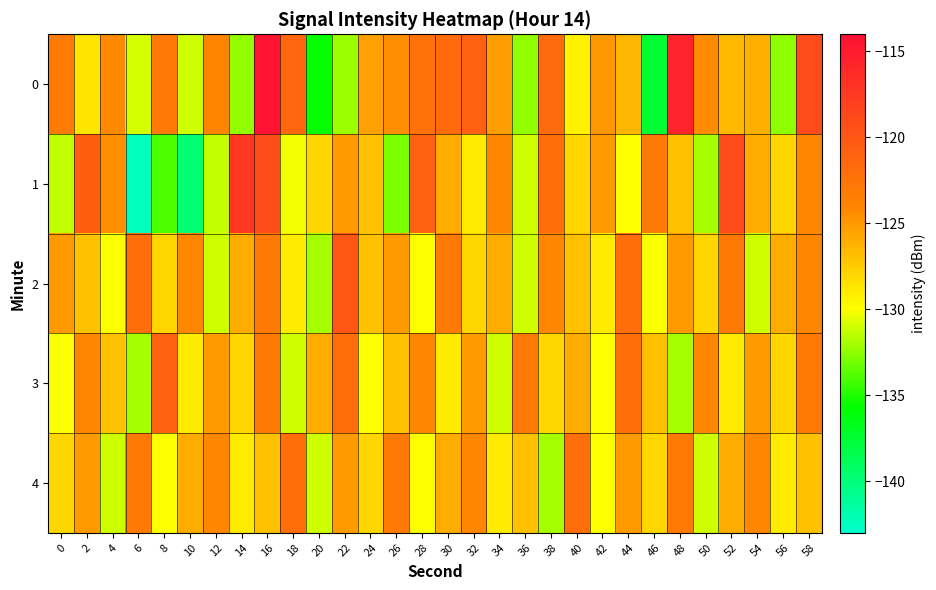

Reading left to right, transcribe all the data shown in this chart.

0: 0=-123.1	2=-128.7	4=-124.3	6=-130.9	8=-122.9	10=-131.0	12=-124.0	14=-132.4	16=-114.2	18=-121.4	20=-135.6	22=-132.2	24=-125.4	26=-124.5	28=-122.3	30=-121.8	32=-120.8	34=-125.3	36=-132.4	38=-121.8	40=-129.3	42=-125.0	44=-126.4	46=-137.5	48=-115.7	50=-124.4	52=-126.6	54=-126.1	56=-132.6	58=-119.0
1: 0=-131.4	2=-120.7	4=-124.4	6=-142.4	8=-134.0	10=-139.7	12=-131.3	14=-117.5	16=-119.2	18=-130.3	20=-128.0	22=-125.0	24=-127.0	26=-133.0	28=-121.0	30=-126.0	32=-129.0	34=-124.0	36=-131.0	38=-122.0	40=-128.0	42=-125.0	44=-130.0	46=-123.0	48=-127.0	50=-132.0	52=-119.0	54=-126.0	56=-128.0	58=-124.0
2: 0=-125.0	2=-127.0	4=-130.0	6=-122.0	8=-128.0	10=-124.0	12=-131.0	14=-126.0	16=-123.0	18=-129.0	20=-132.0	22=-120.0	24=-127.0	26=-125.0	28=-130.0	30=-123.0	32=-128.0	34=-126.0	36=-131.0	38=-124.0	40=-127.0	42=-129.0	44=-122.0	46=-130.0	48=-125.0	50=-128.0	52=-123.0	54=-131.0	56=-126.0	58=-124.0
3: 0=-130.0	2=-124.0	4=-127.0	6=-132.0	8=-121.0	10=-129.0	12=-125.0	14=-128.0	16=-123.0	18=-131.0	20=-126.0	22=-122.0	24=-130.0	26=-127.0	28=-124.0	30=-129.0	32=-125.0	34=-131.0	36=-123.0	38=-128.0	40=-126.0	42=-130.0	44=-122.0	46=-127.0	48=-132.0	50=-124.0	52=-129.0	54=-125.0	56=-128.0	58=-123.0
4: 0=-128.0	2=-125.0	4=-131.0	6=-123.0	8=-130.0	10=-126.0	12=-124.0	14=-129.0	16=-127.0	18=-122.0	20=-131.0	22=-125.0	24=-128.0	26=-123.0	28=-130.0	30=-126.0	32=-124.0	34=-129.0	36=-127.0	38=-132.0	40=-122.0	42=-130.0	44=-125.0	46=-128.0	48=-123.0	50=-131.0	52=-126.0	54=-124.0	56=-129.0	58=-127.0